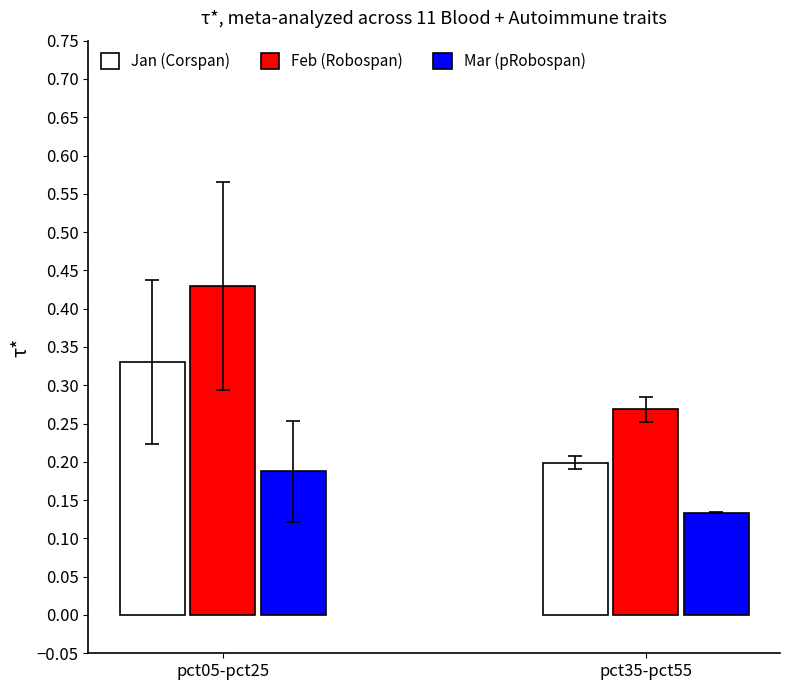

What is the sum of the Feb (Robospan) values at pct05-pct25 and pct35-pct55?

0.7